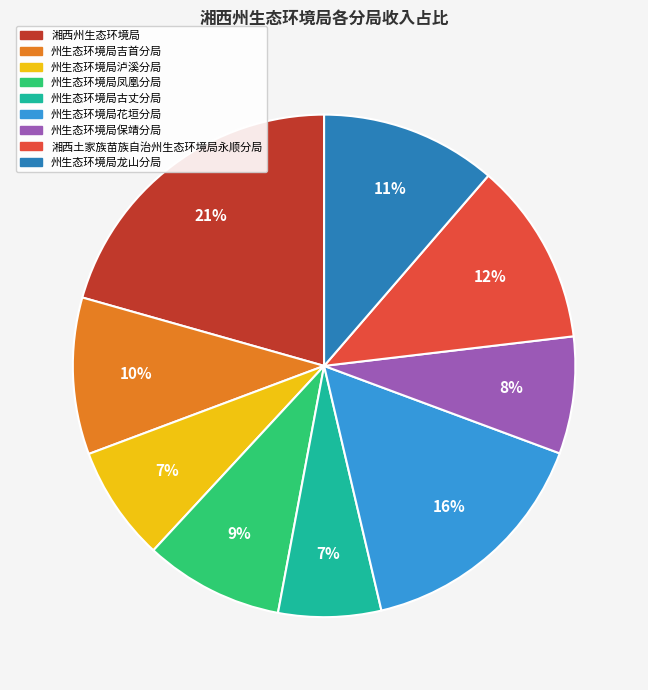

To the nearest percent, what is the average slice percentage?

11%